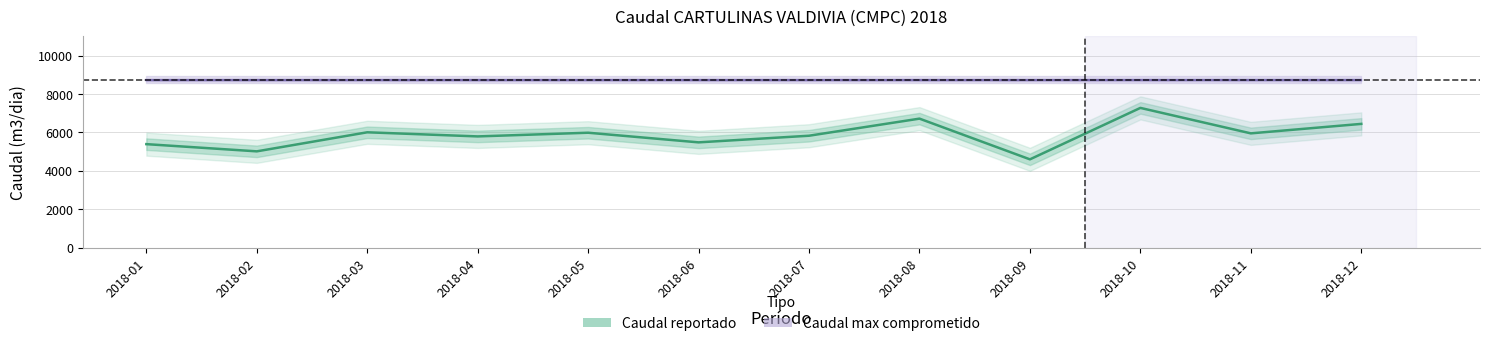

List the labels in order of Caudal reportado value, largest first.

2018-10, 2018-08, 2018-12, 2018-03, 2018-05, 2018-11, 2018-07, 2018-04, 2018-06, 2018-01, 2018-02, 2018-09